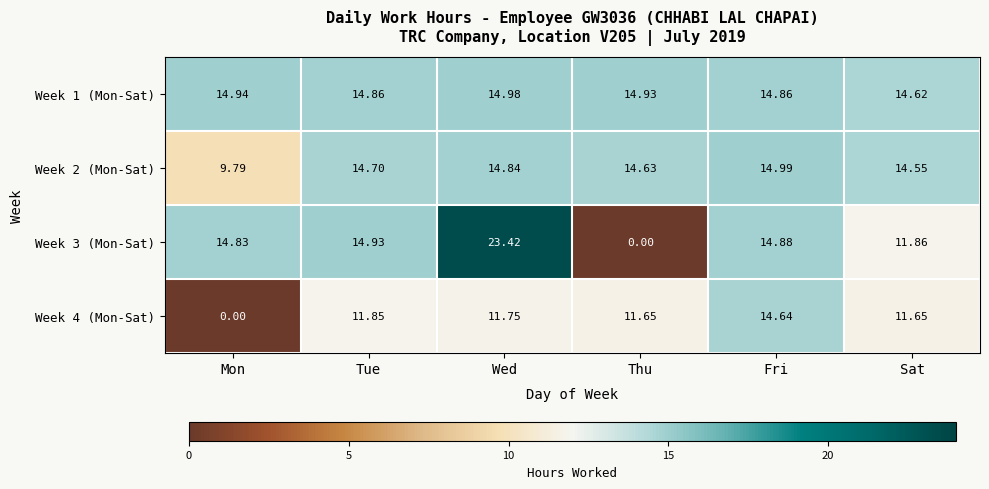

At which label does Week 2 (Mon-Sat) first exceed 14?

Tue